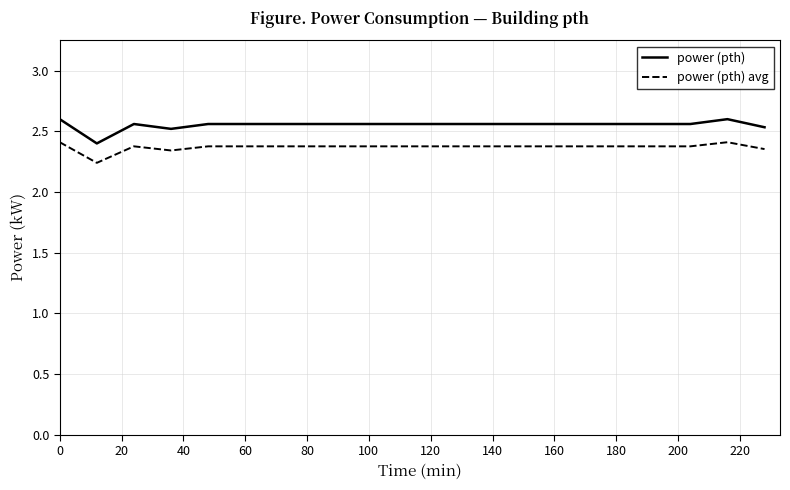

True or false: power (pth) and power (pth) avg intersect in this chart.

False